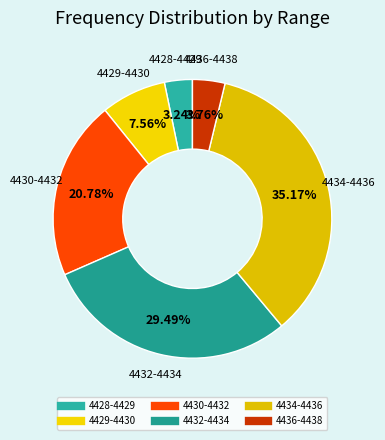

How many segments does this pie chart have?

6